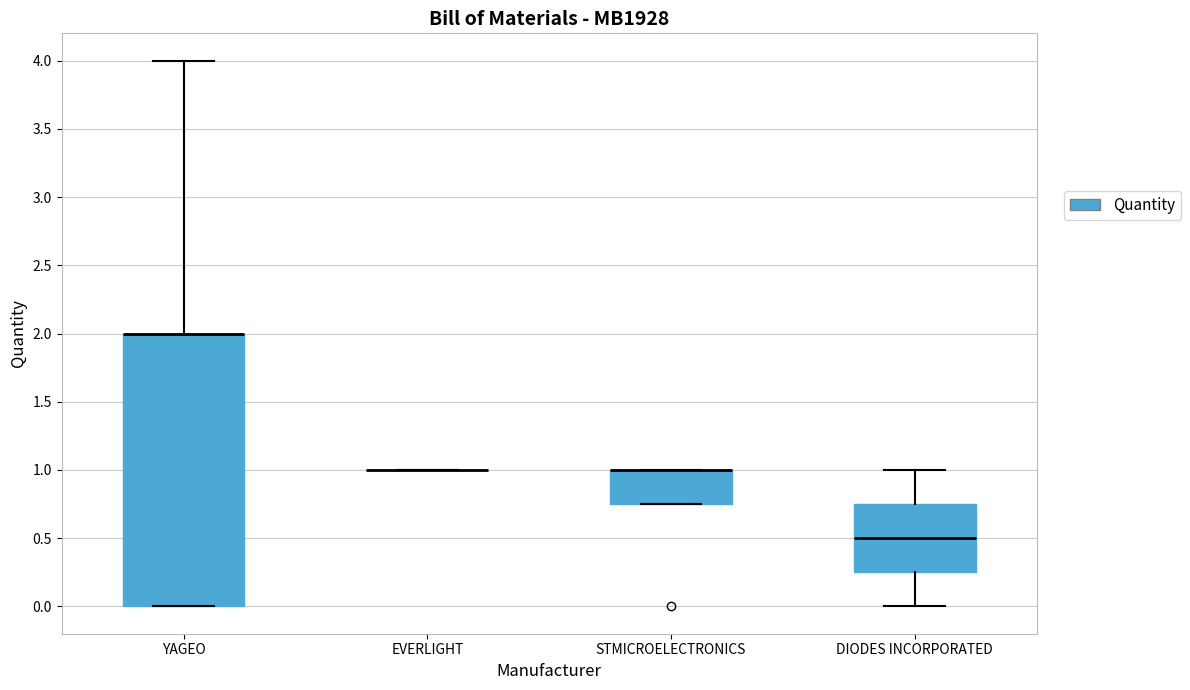

Which box is the tallest, from its lower edge to its upper edge?

YAGEO